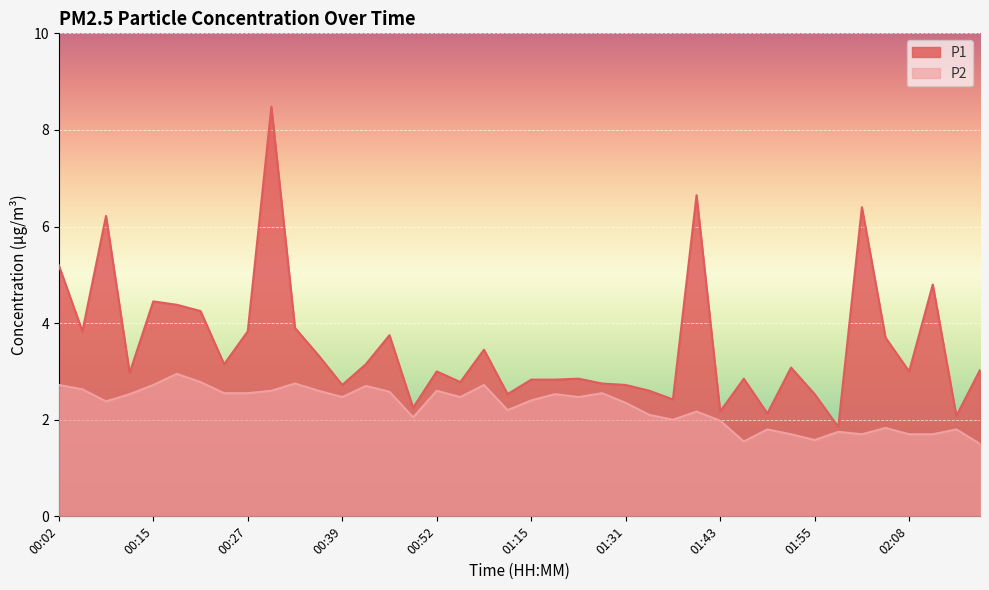

The P1 series shows 6.4 at 02:02. True or false?

True